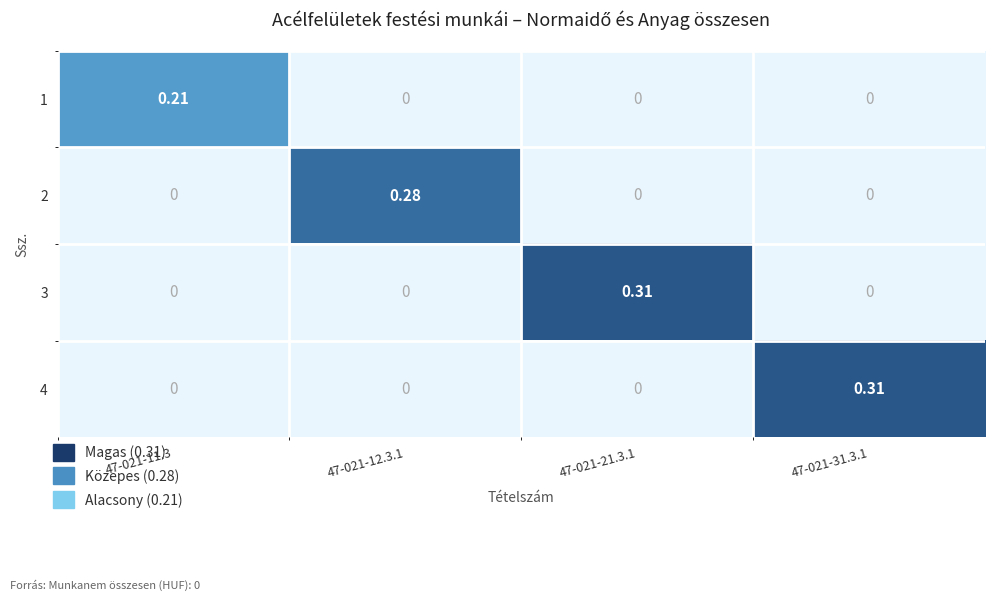

Is the value of 1 at 47-021-12.3.1 greater than the value of 3 at 47-021-21.3.1?

No